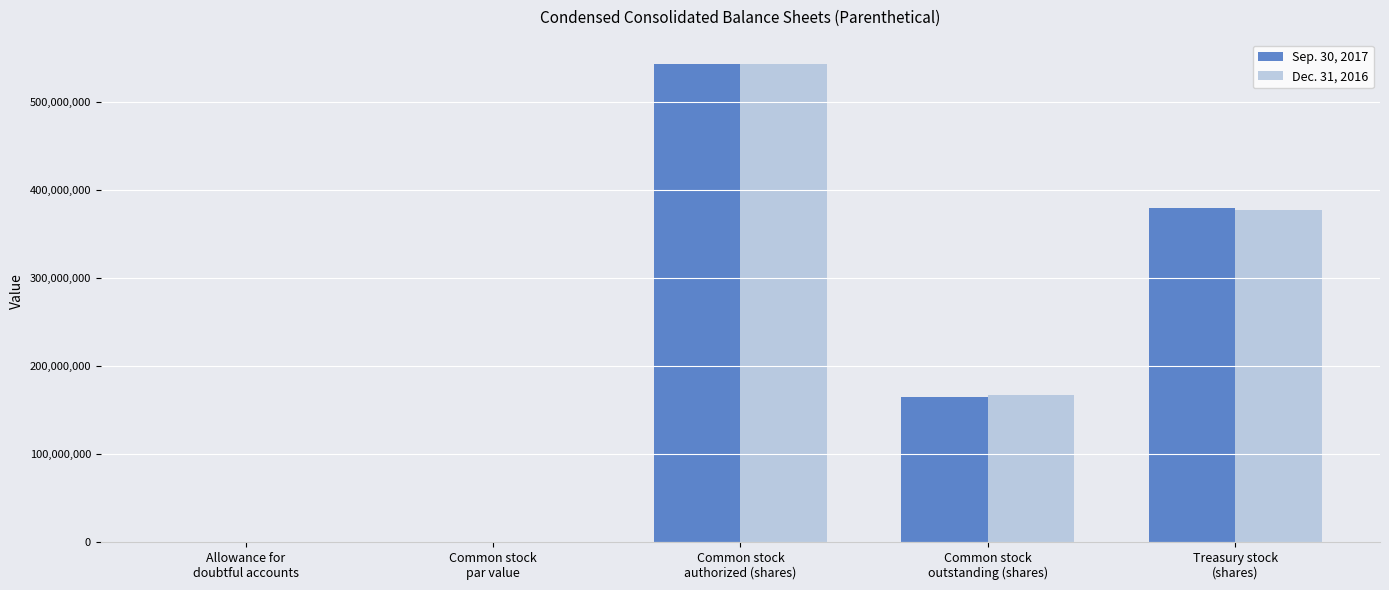

What are all the series names shown in the legend?

Sep. 30, 2017, Dec. 31, 2016